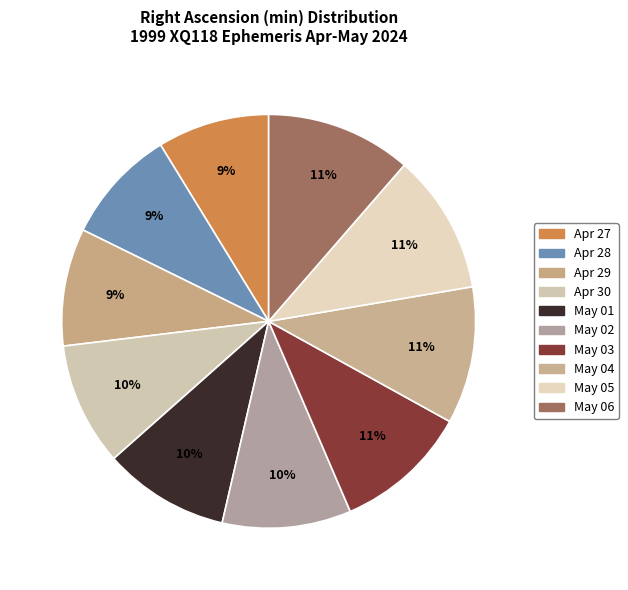

To the nearest percent, what portion does Apr 30 represent?

10%